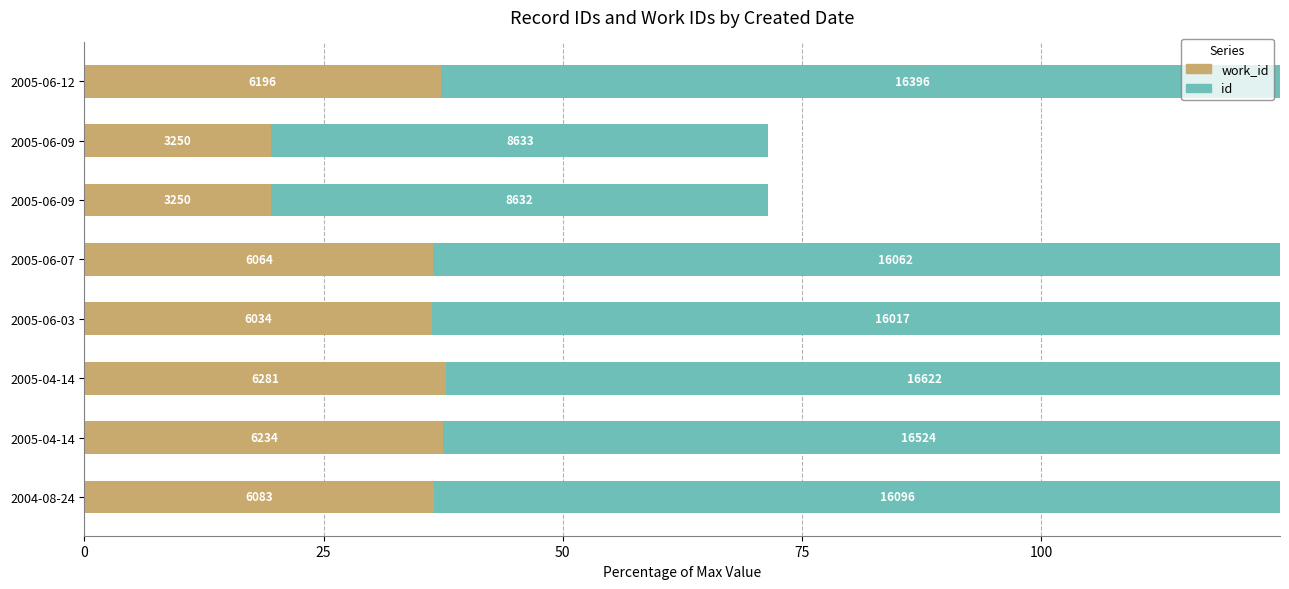

How many categories are shown in the chart?

8